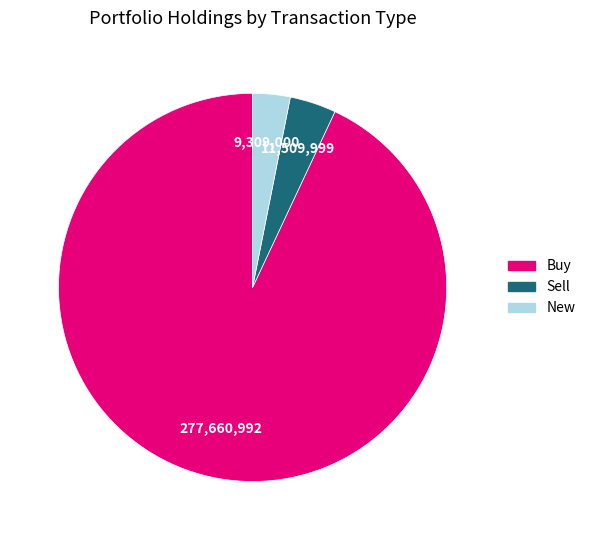

Count the number of slices in the pie.

3